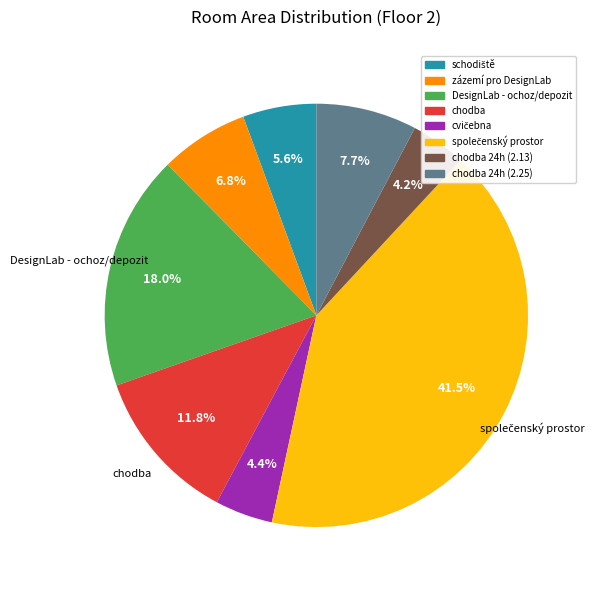

How many segments does this pie chart have?

8